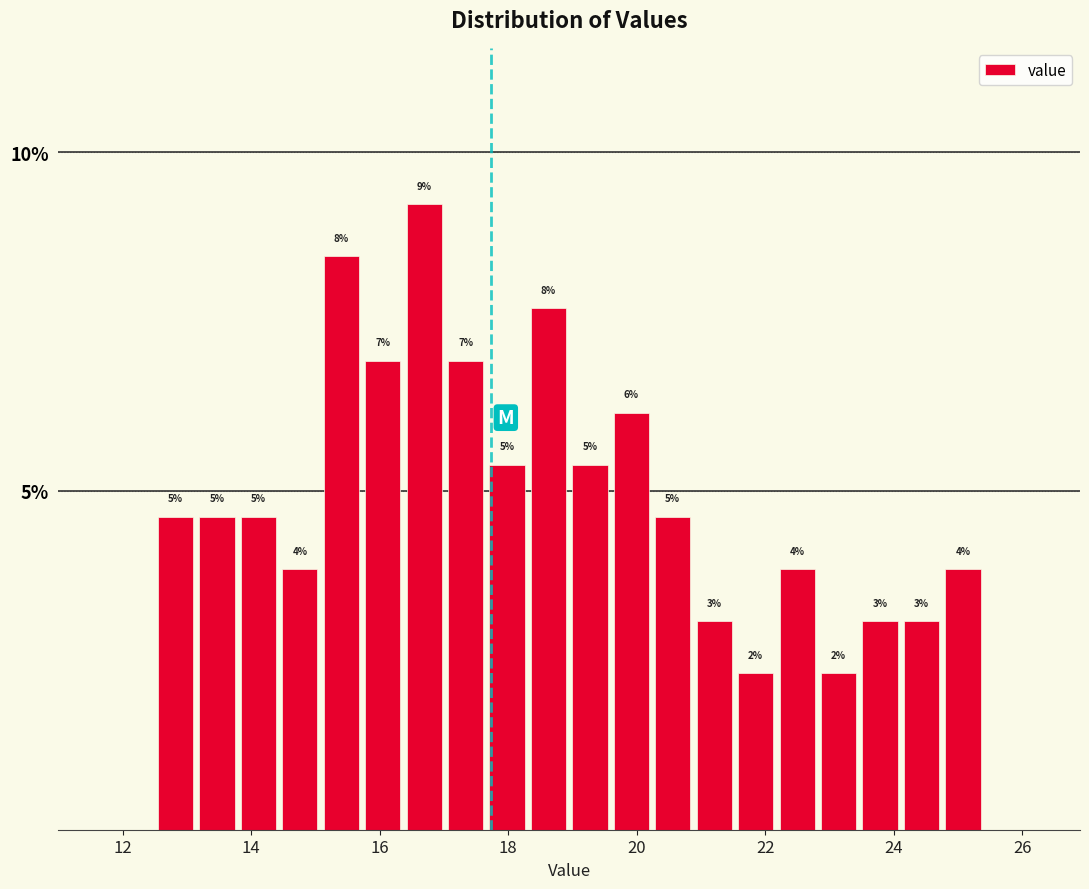

Around what value on the x-axis is the tallest bar? Give the approximate position of its centre, as read against the axis.

16.6